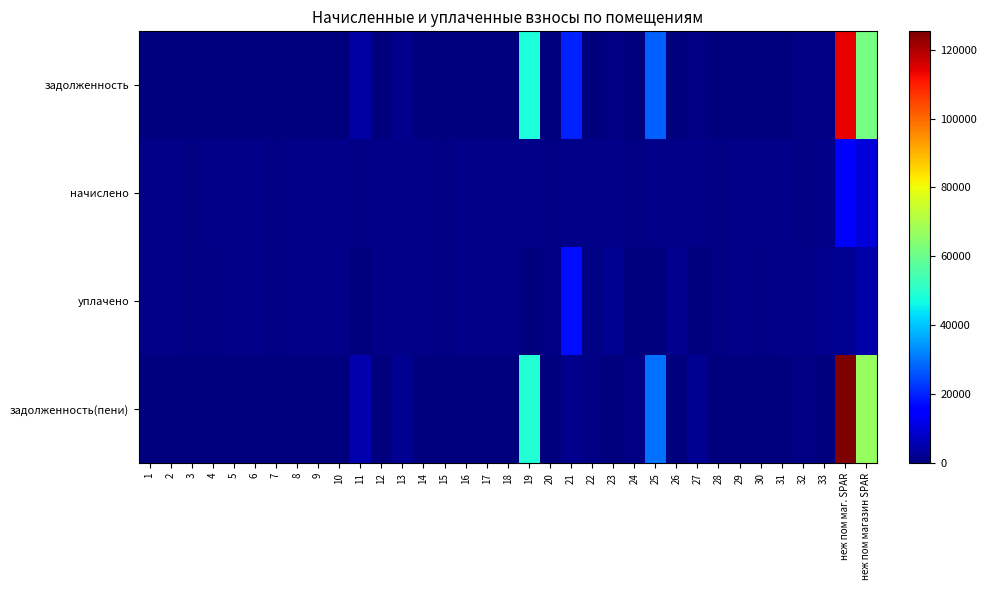

What is the maximum value shown in the chart?

125338.9